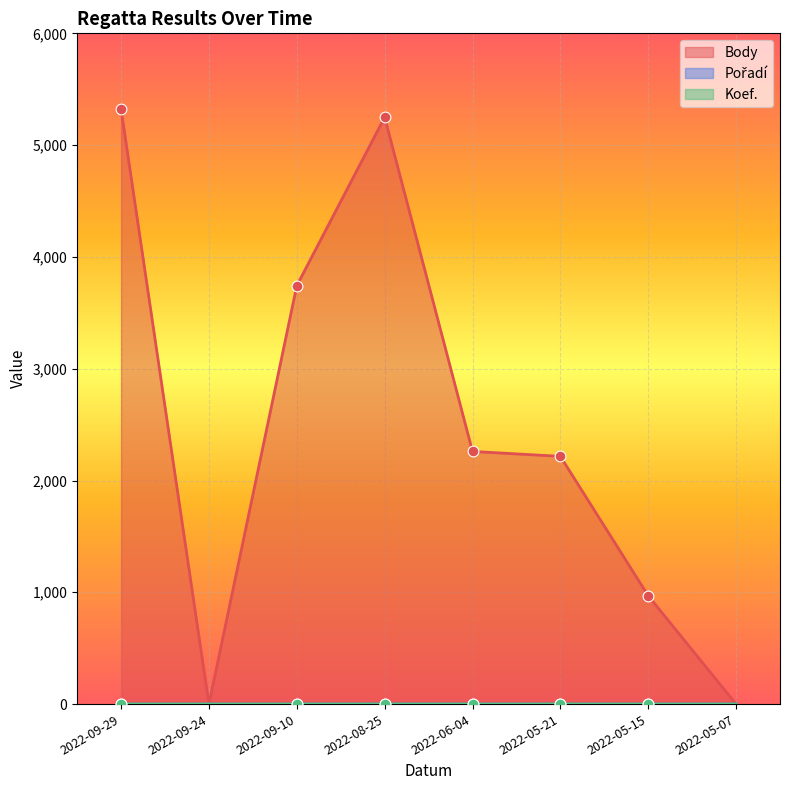

Which series has the largest total across all categories?

Body